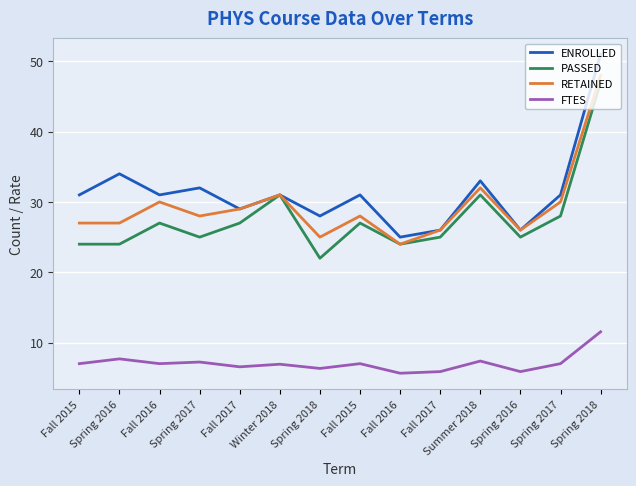

Which category has the highest value across all series?

Spring 2018